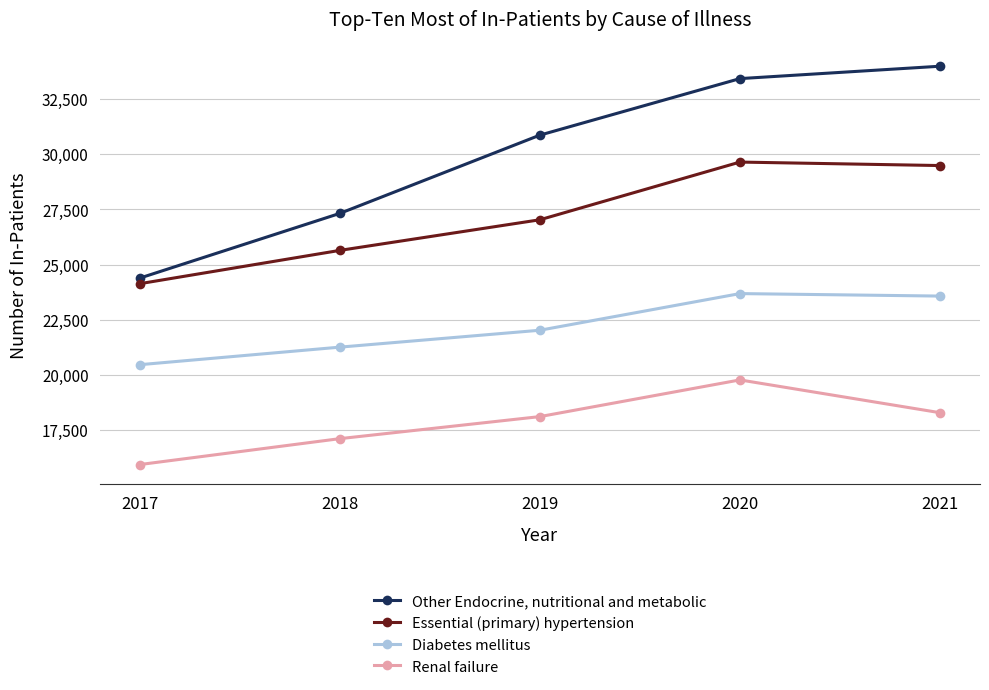

What is the sum of all Essential (primary) hypertension values?

135953